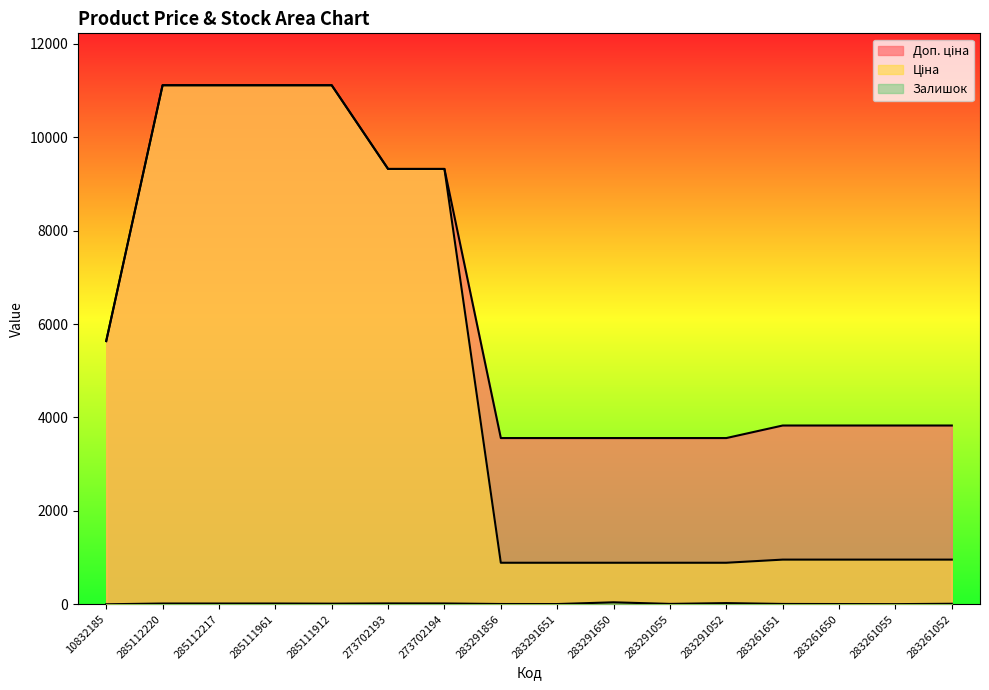

At which label does Залишок first exceed 14?

285112220